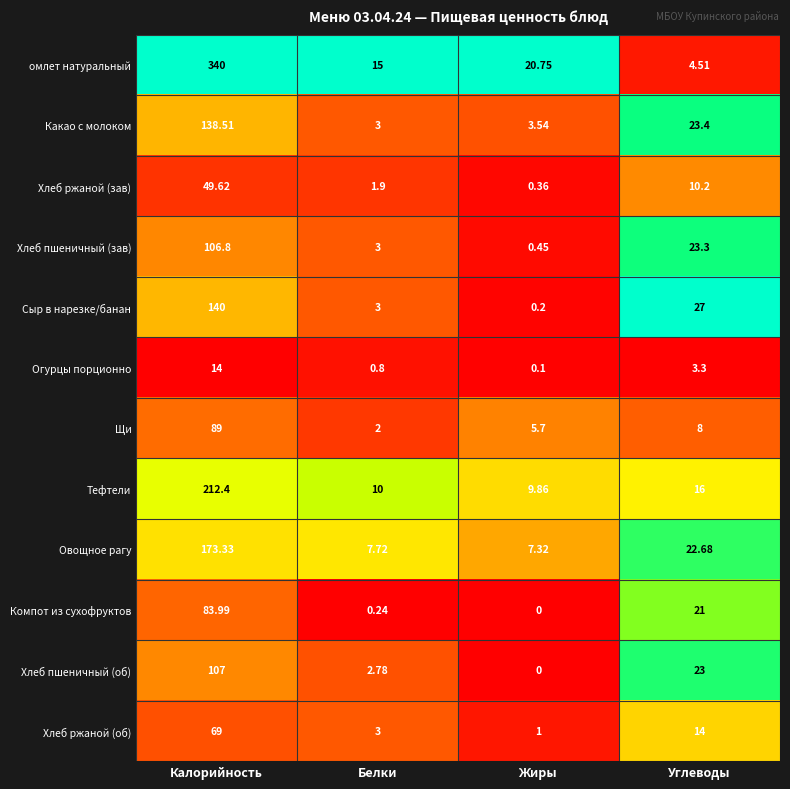

Rank the series by their maximum value, from highest to lowest.

омлет натуральный, Тефтели, Овощное рагу, Сыр в нарезке/банан, Какао с молоком, Хлеб пшеничный (об), Хлеб пшеничный (зав), Щи, Компот из сухофруктов, Хлеб ржаной (об), Хлеб ржаной (зав), Огурцы порционно